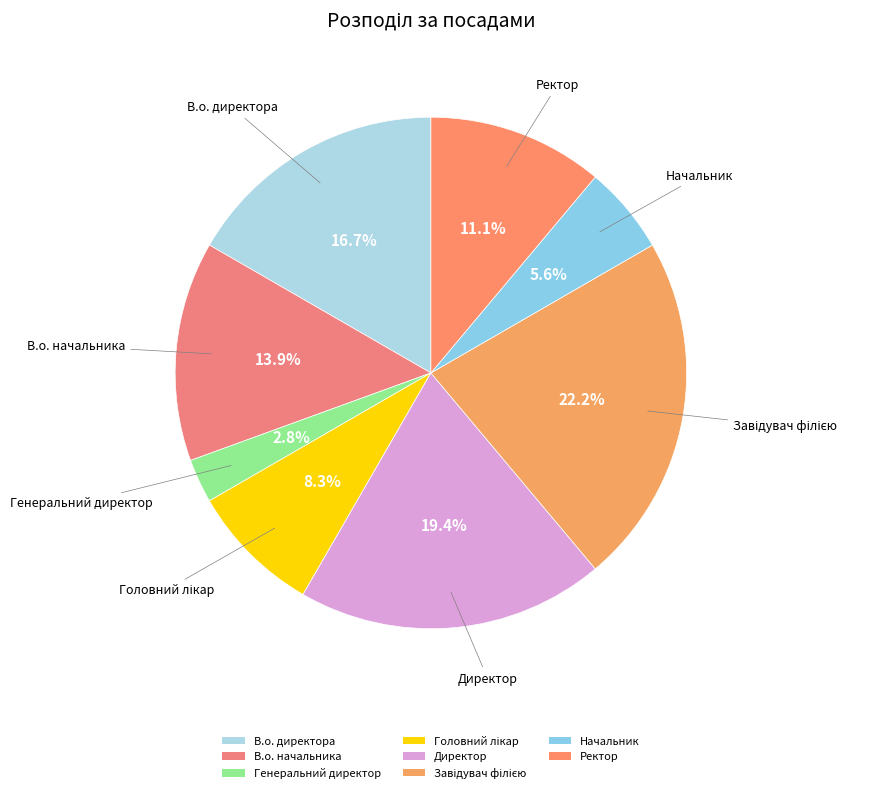

Between Начальник and В.о. начальника, which is larger?

В.о. начальника